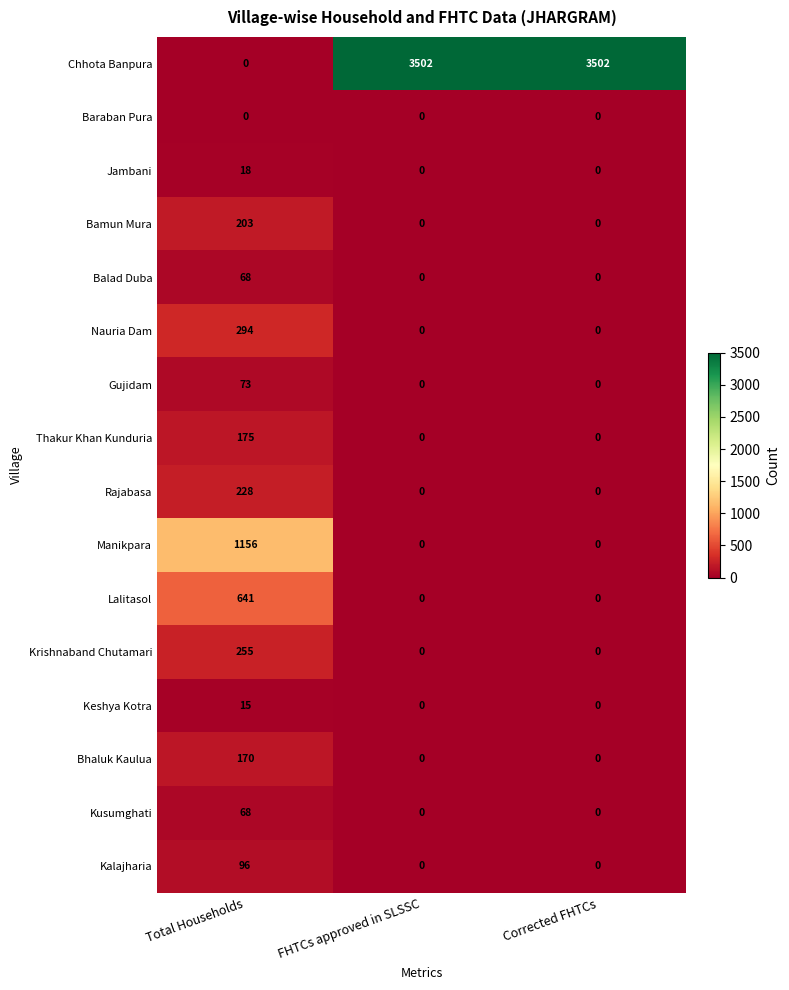

Which series has the largest range (max minus min)?

Chhota Banpura